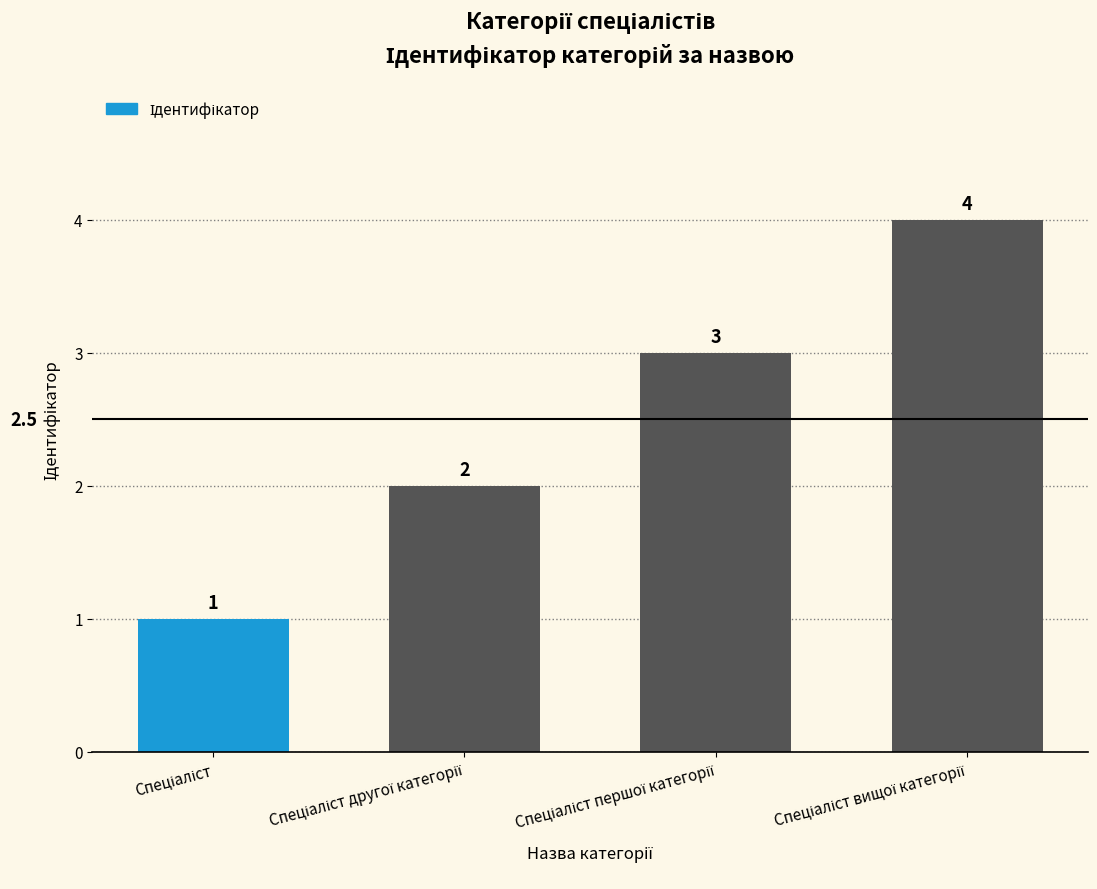

Does the chart contain stacked bars?

No